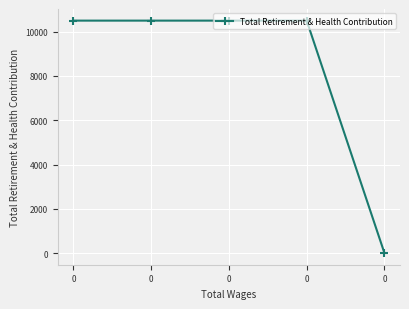

How many distinct data groups are displayed?

1